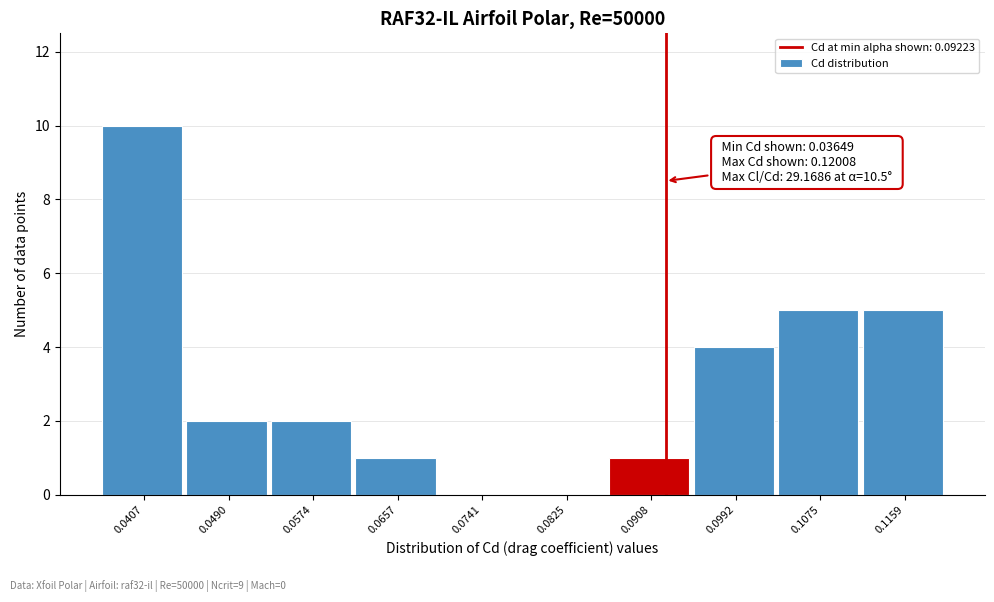

Over which range of the x-axis is the bar tallest?

0.036 to 0.045